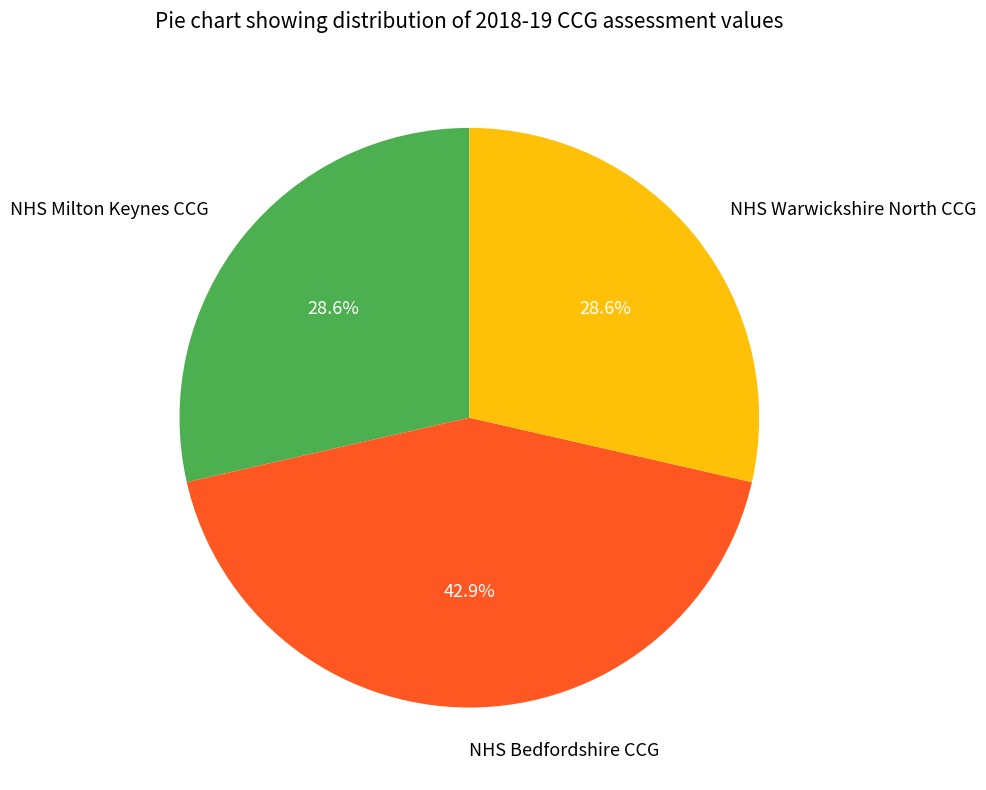

Approximately how many times larger is the value at NHS Warwickshire North CCG compared to NHS Bedfordshire CCG?

0.7